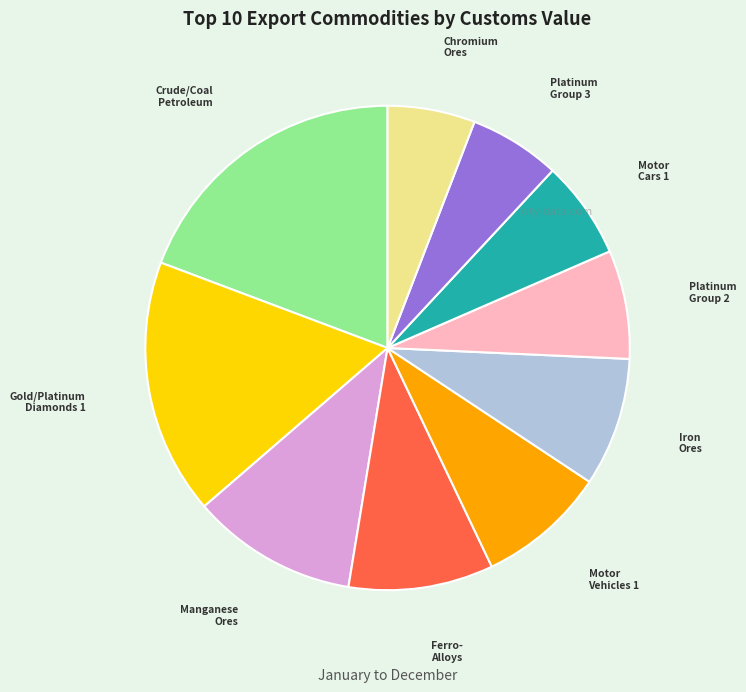

What is the ratio of the value at Motor Vehicles 1 to the value at Gold/Platinum Diamonds 1?

0.5